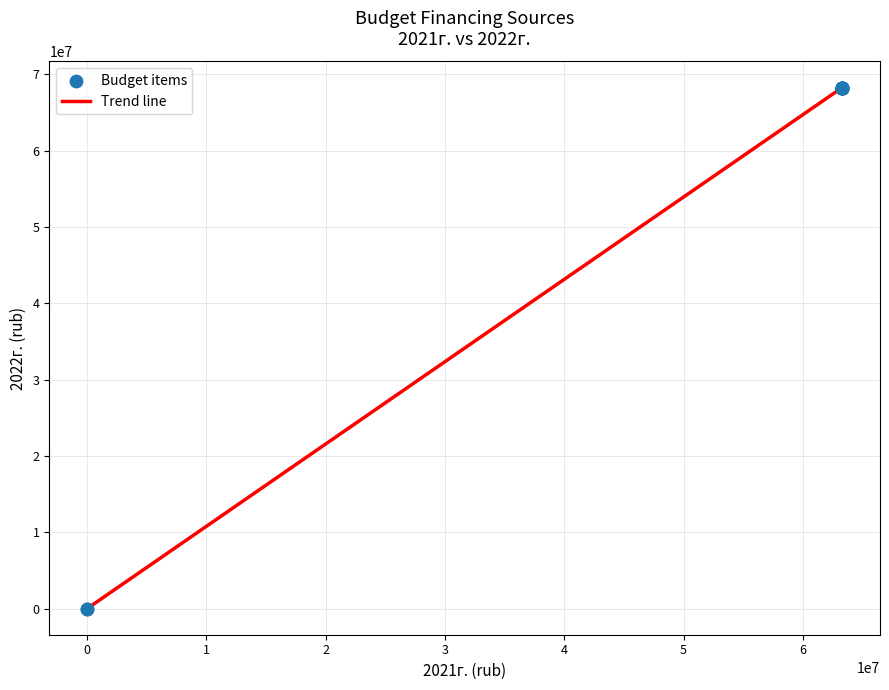

What is the maximum value shown in the chart?

68274961.0